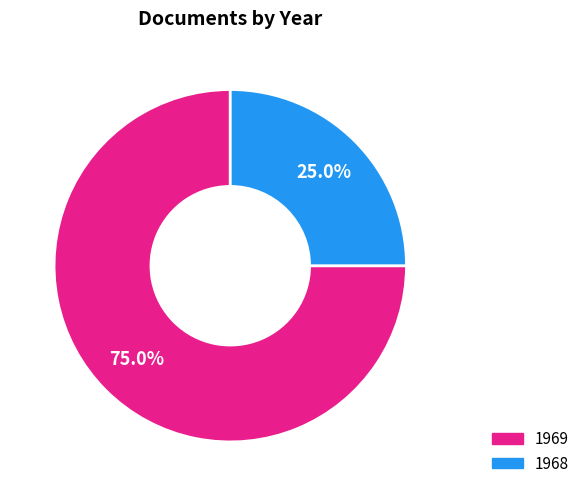

Is there a majority slice in this chart?

Yes